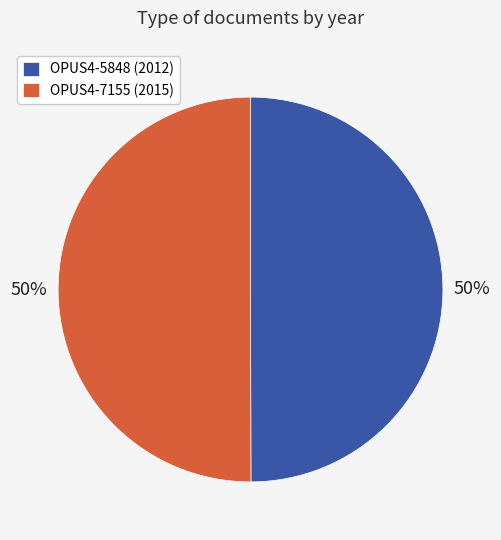

Combined, do OPUS4-5848 and OPUS4-7155 account for over 50%?

Yes